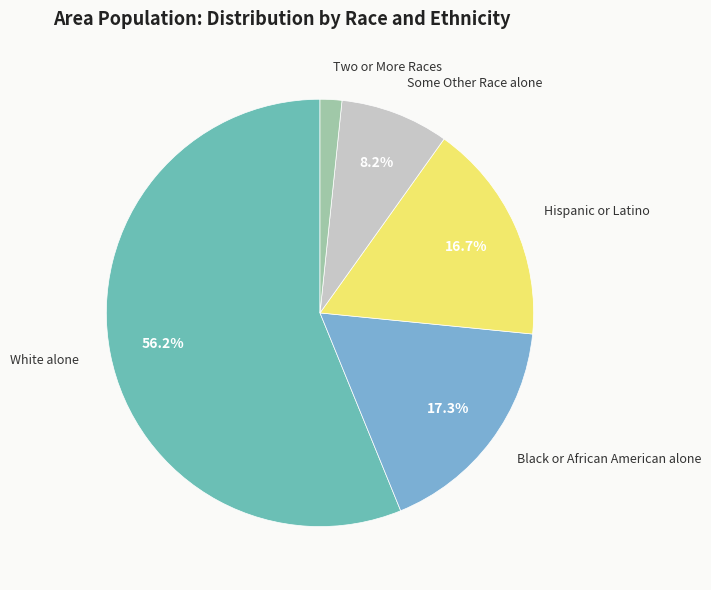

Is the sum of Black or African American alone and Some Other Race alone greater than half?

No